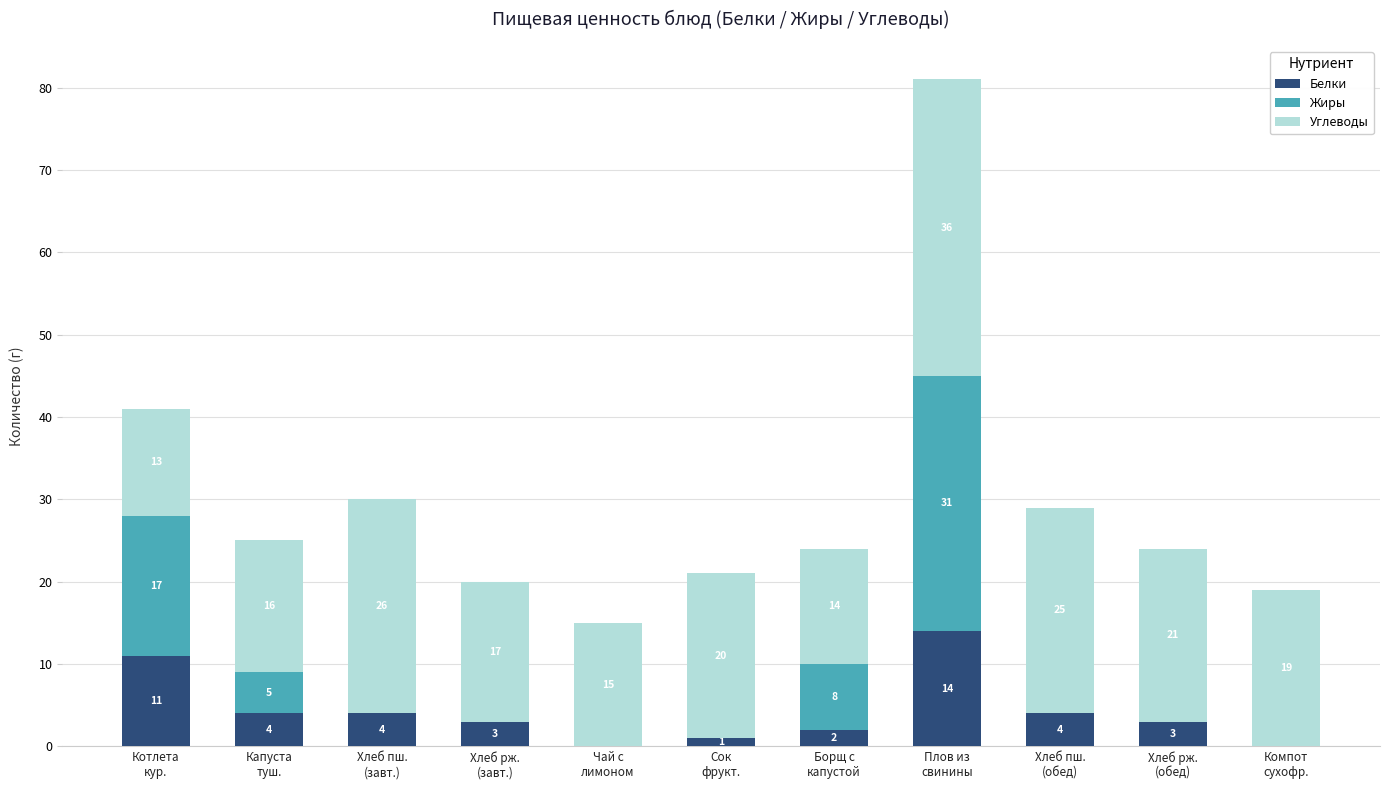

What is the sum of all Белки values?

46